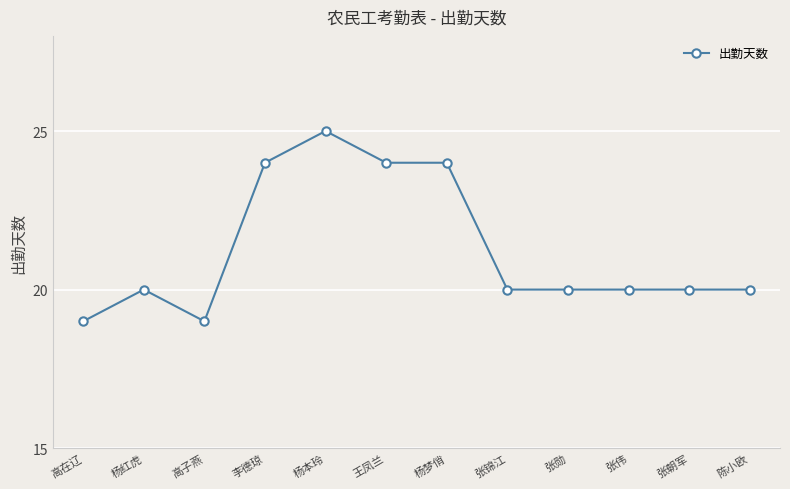

Does the chart have visible grid lines?

Yes